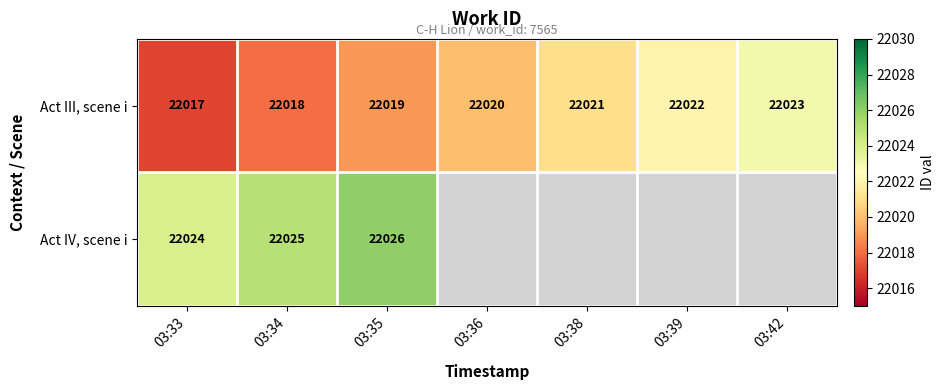

Where is Act III, scene i nearest to the value 22020?

03:36